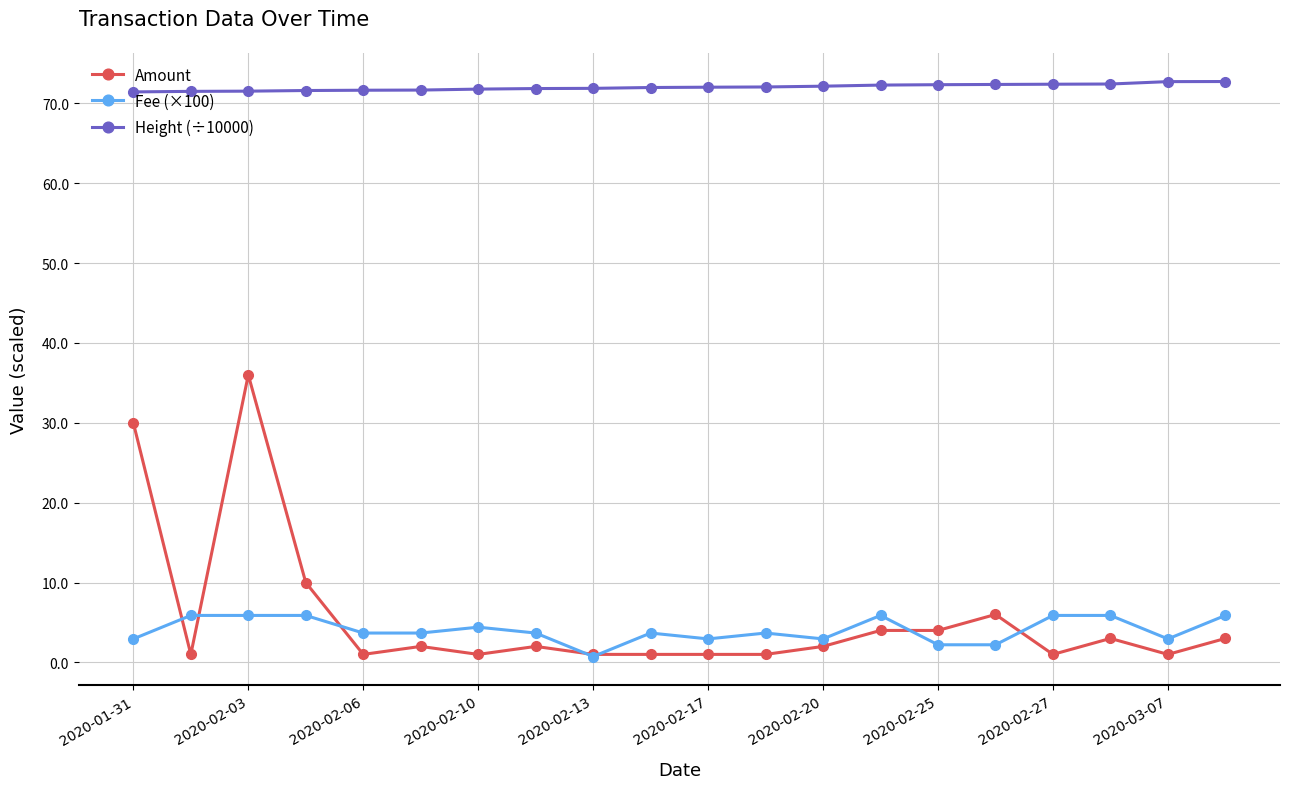

True or false: Fee (×100) has more than 1 points higher than both neighbors.

True